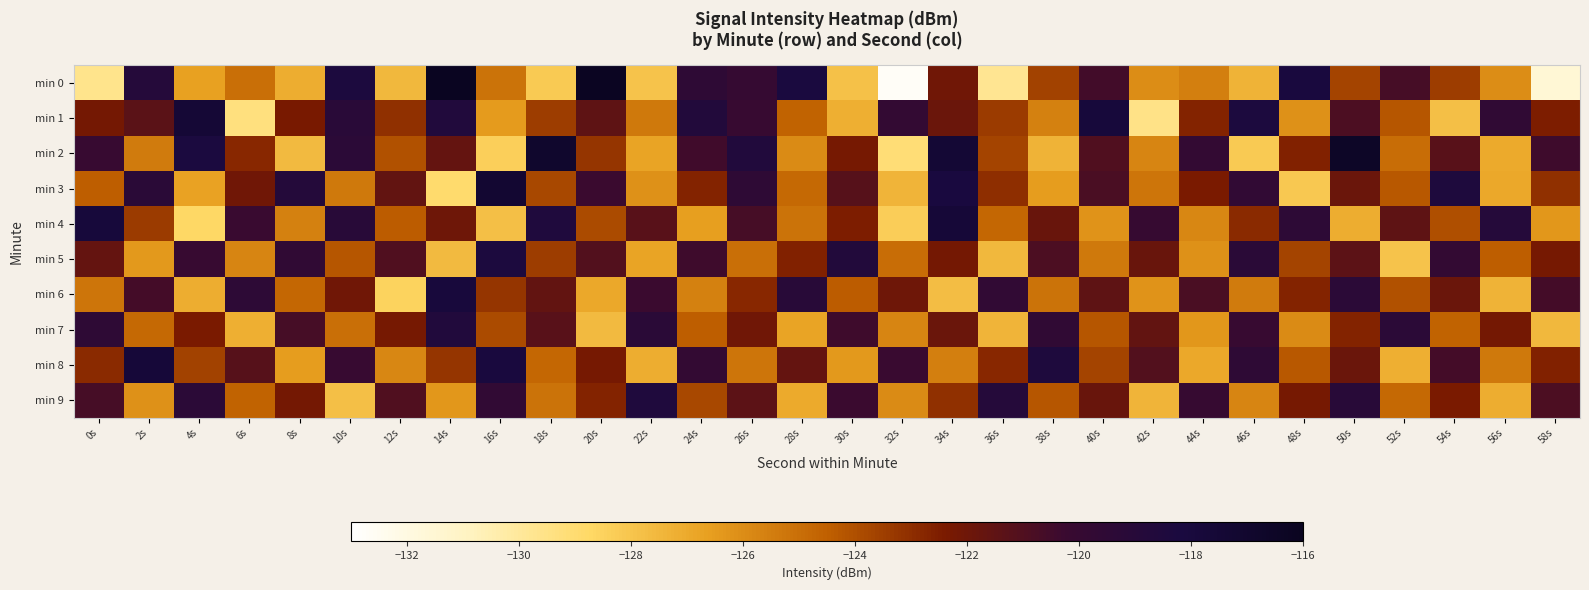

Reading left to right, list all the values displayed in this chart.

min 0: 0s=-129.7	2s=-118.9	4s=-126.6	6s=-125.0	8s=-127.2	10s=-118.3	12s=-127.5	14s=-116.1	16s=-125.1	18s=-128.2	20s=-116.2	22s=-127.9	24s=-119.5	26s=-119.9	28s=-118.1	30s=-127.9	32s=-132.7	34s=-122.0	36s=-129.8	38s=-123.6	40s=-120.6	42s=-126.0	44s=-125.5	46s=-127.4	48s=-118.0	50s=-123.7	52s=-120.7	54s=-123.4	56s=-126.0	58s=-131.6
min 1: 0s=-122.2	2s=-121.3	4s=-117.5	6s=-129.3	8s=-122.4	10s=-119.1	12s=-123.1	14s=-118.6	16s=-126.5	18s=-123.5	20s=-121.5	22s=-125.3	24s=-118.7	26s=-120.1	28s=-124.6	30s=-127.2	32s=-119.8	34s=-121.9	36s=-123.4	38s=-125.6	40s=-117.8	42s=-129.5	44s=-122.7	46s=-118.3	48s=-126.1	50s=-120.9	52s=-124.2	54s=-127.8	56s=-119.6	58s=-122.5
min 2: 0s=-120.1	2s=-125.4	4s=-118.2	6s=-122.8	8s=-127.6	10s=-119.3	12s=-124.1	14s=-121.7	16s=-128.4	18s=-116.9	20s=-123.2	22s=-126.8	24s=-120.5	26s=-118.6	28s=-125.9	30s=-122.3	32s=-129.1	34s=-117.4	36s=-123.7	38s=-127.3	40s=-121.0	42s=-125.7	44s=-119.8	46s=-128.2	48s=-122.6	50s=-116.5	52s=-124.9	54s=-121.3	56s=-127.0	58s=-120.4
min 3: 0s=-124.5	2s=-119.2	4s=-126.7	6s=-122.1	8s=-118.8	10s=-125.3	12s=-121.6	14s=-128.9	16s=-117.2	18s=-123.8	20s=-120.3	22s=-126.1	24s=-122.7	26s=-119.5	28s=-124.8	30s=-121.2	32s=-127.4	34s=-118.1	36s=-123.0	38s=-126.5	40s=-120.8	42s=-125.2	44s=-122.4	46s=-119.7	48s=-128.1	50s=-121.9	52s=-124.3	54s=-118.4	56s=-126.9	58s=-123.1
min 4: 0s=-117.8	2s=-123.4	4s=-128.7	6s=-120.2	8s=-125.6	10s=-119.1	12s=-124.4	14s=-122.0	16s=-127.8	18s=-118.5	20s=-123.9	22s=-121.3	24s=-126.6	26s=-120.7	28s=-125.1	30s=-122.5	32s=-128.3	34s=-117.6	36s=-124.7	38s=-121.8	40s=-126.2	42s=-120.0	44s=-125.8	46s=-122.9	48s=-119.4	50s=-127.1	52s=-121.5	54s=-124.0	56s=-118.9	58s=-126.3
min 5: 0s=-121.7	2s=-126.4	4s=-120.1	6s=-125.7	8s=-119.6	10s=-124.2	12s=-121.0	14s=-127.6	16s=-118.3	18s=-123.5	20s=-121.1	22s=-126.8	24s=-120.4	26s=-125.0	28s=-122.6	30s=-118.7	32s=-124.9	34s=-122.2	36s=-127.5	38s=-120.9	40s=-125.3	42s=-121.8	44s=-126.1	46s=-119.2	48s=-123.7	50s=-121.4	52s=-127.9	54s=-119.8	56s=-124.5	58s=-122.3
min 6: 0s=-125.2	2s=-120.6	4s=-127.1	6s=-119.4	8s=-124.7	10s=-122.1	12s=-128.5	14s=-117.9	16s=-123.2	18s=-121.6	20s=-126.9	22s=-120.3	24s=-125.6	26s=-122.8	28s=-119.1	30s=-124.4	32s=-122.0	34s=-127.7	36s=-119.7	38s=-125.1	40s=-121.5	42s=-126.2	44s=-120.8	46s=-125.4	48s=-122.7	50s=-119.3	52s=-124.1	54s=-121.9	56s=-127.3	58s=-120.6
min 7: 0s=-119.5	2s=-124.8	4s=-122.4	6s=-127.2	8s=-120.7	10s=-125.0	12s=-122.3	14s=-118.6	16s=-123.9	18s=-121.3	20s=-127.6	22s=-119.2	24s=-124.5	26s=-122.1	28s=-126.8	30s=-120.4	32s=-125.7	34s=-121.9	36s=-127.4	38s=-119.6	40s=-124.2	42s=-121.6	44s=-126.3	46s=-120.1	48s=-125.9	50s=-122.7	52s=-119.3	54s=-124.6	56s=-122.2	58s=-127.5
min 8: 0s=-122.9	2s=-117.7	4s=-123.6	6s=-121.2	8s=-126.5	10s=-120.1	12s=-125.8	14s=-123.2	16s=-118.0	18s=-124.7	20s=-122.3	22s=-127.1	24s=-119.8	26s=-125.2	28s=-121.7	30s=-126.4	32s=-120.2	34s=-125.5	36s=-122.8	38s=-118.4	40s=-123.7	42s=-121.1	44s=-126.9	46s=-119.5	48s=-124.3	50s=-121.9	52s=-127.2	54s=-120.6	56s=-125.3	58s=-122.6
min 9: 0s=-120.7	2s=-126.1	4s=-119.3	6s=-124.6	8s=-122.2	10s=-127.8	12s=-121.0	14s=-126.3	16s=-119.7	18s=-125.1	20s=-122.7	22s=-118.5	24s=-123.8	26s=-121.4	28s=-127.0	30s=-120.3	32s=-125.9	34s=-123.1	36s=-118.9	38s=-124.2	40s=-121.8	42s=-127.4	44s=-120.0	46s=-125.7	48s=-122.3	50s=-119.1	52s=-124.8	54s=-122.4	56s=-127.1	58s=-120.9